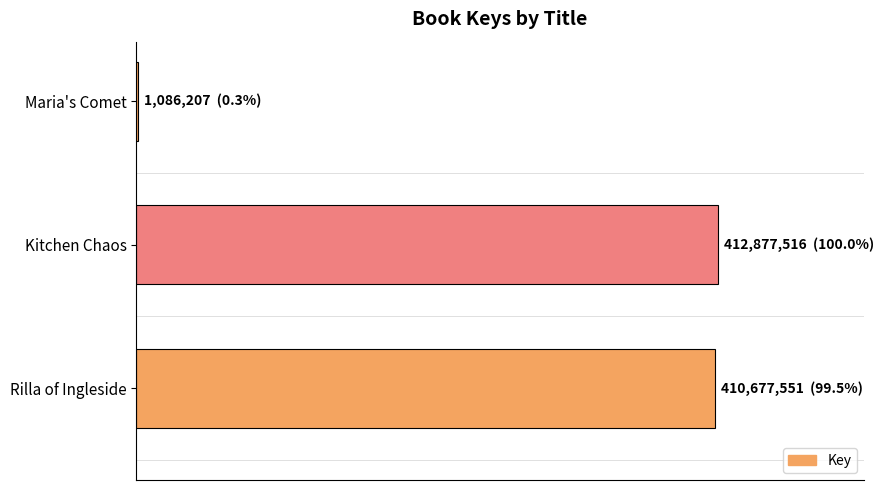

What is the sum of all values?

824641274